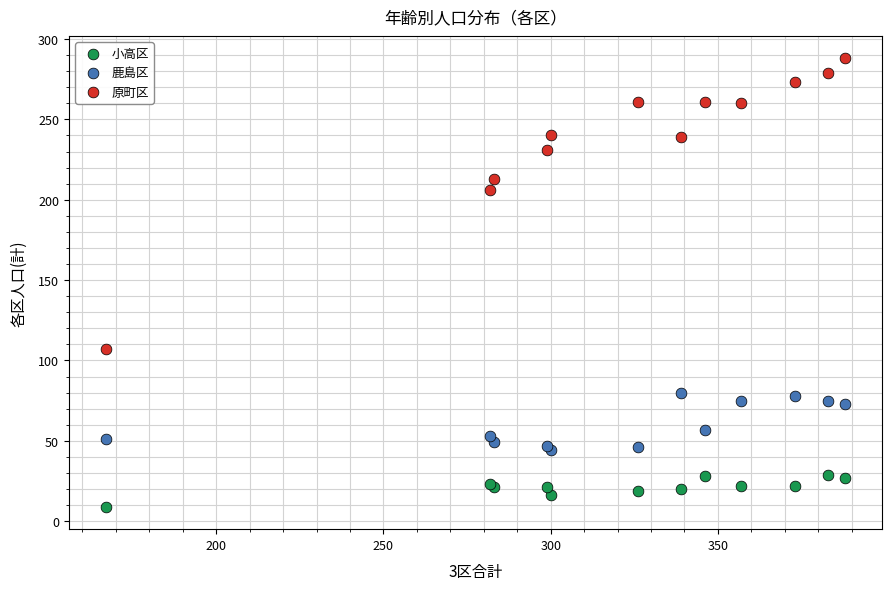

Across all series, what Y value is closest to 148?

107